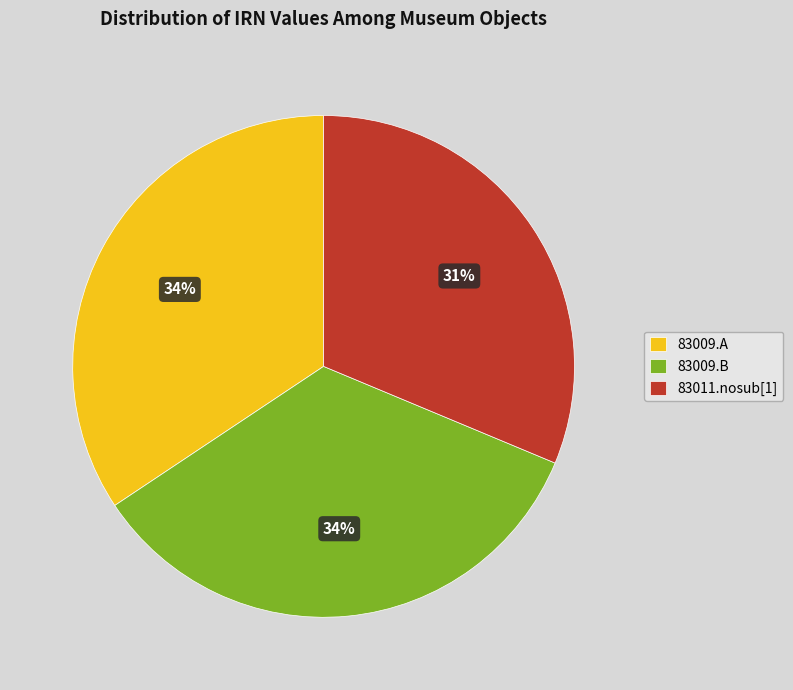

To the nearest percent, what portion does 83009.B represent?

34%